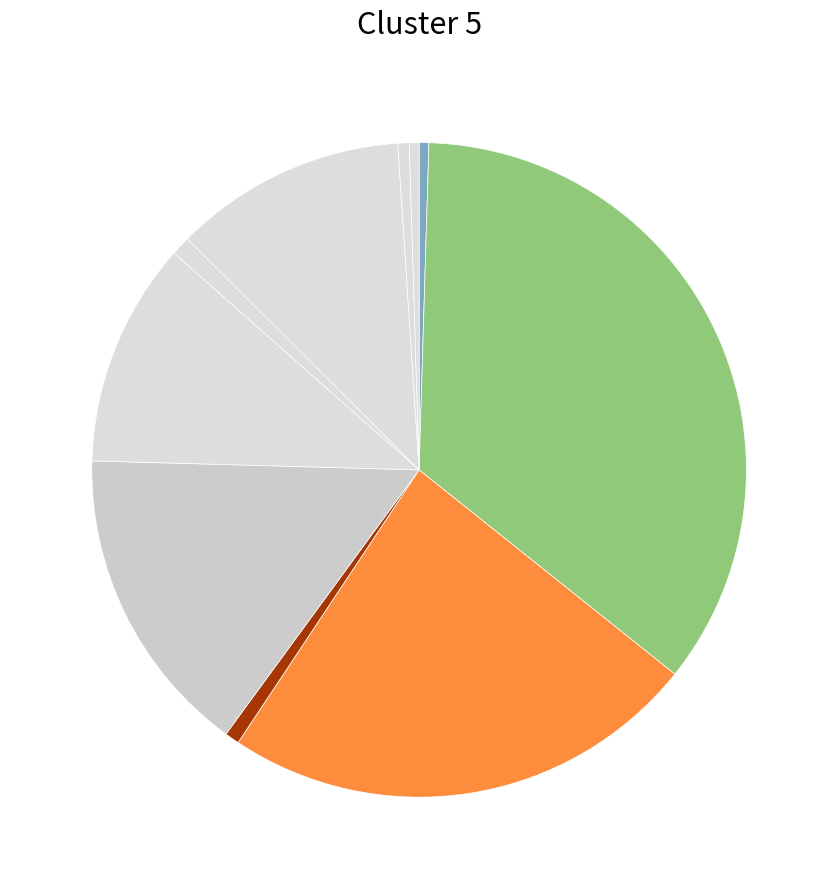

Is there any slice that represents more than half of the pie?

No